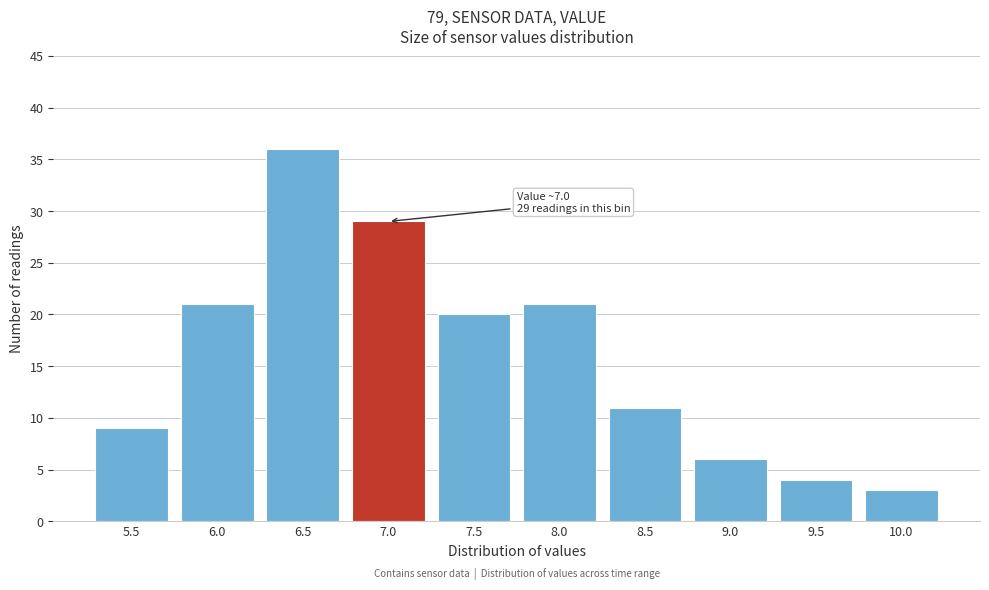

Reading left to right, transcribe all the data shown in this chart.

5.5=9	6.0=21	6.5=36	7.0=29	7.5=20	8.0=21	8.5=11	9.0=6	9.5=4	10.0=3